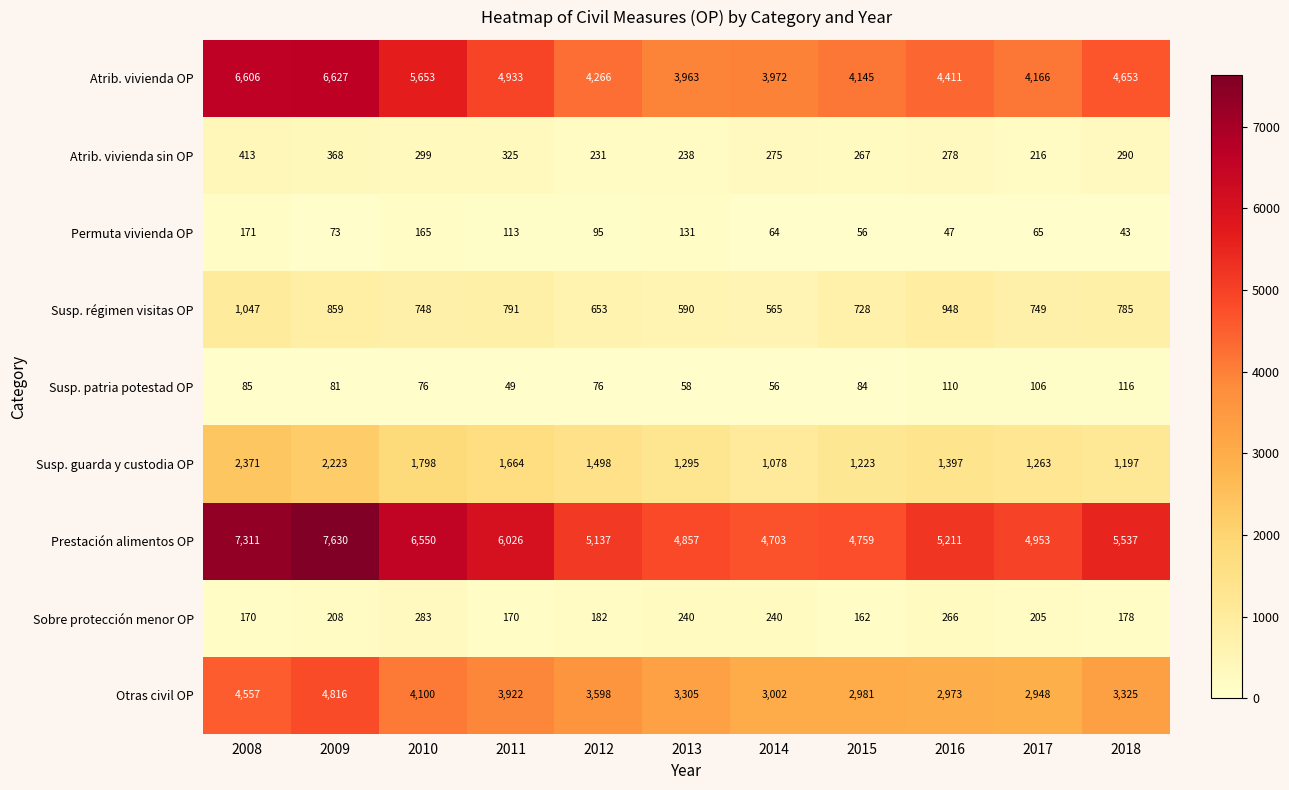

True or false: Prestación alimentos OP has a value of 2939 at 2016.

False